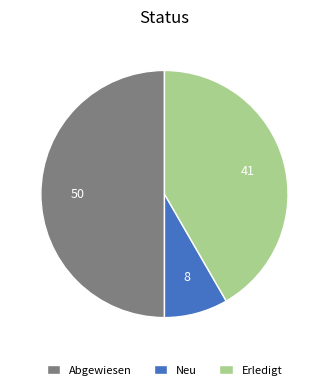

What is the ratio of the value at Abgewiesen to the value at Neu?

6.0